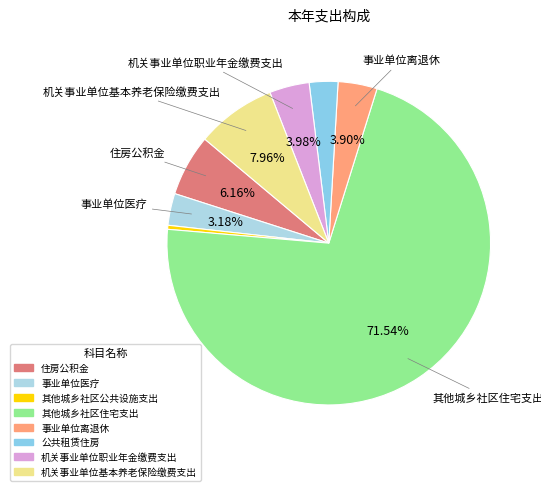

To the nearest percent, what is the combined percentage of 事业单位医疗 and 机关事业单位职业年金缴费支出?

7%